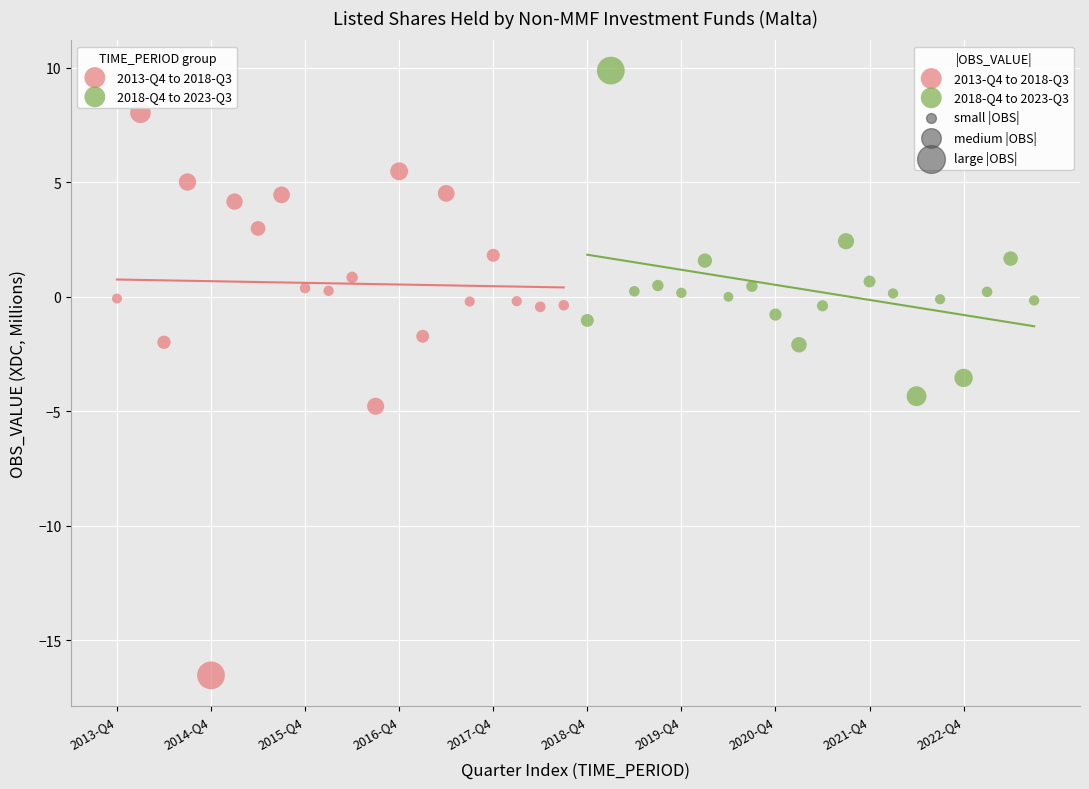

Which series has the largest Y range (max minus min)?

2013-Q4 to 2018-Q3